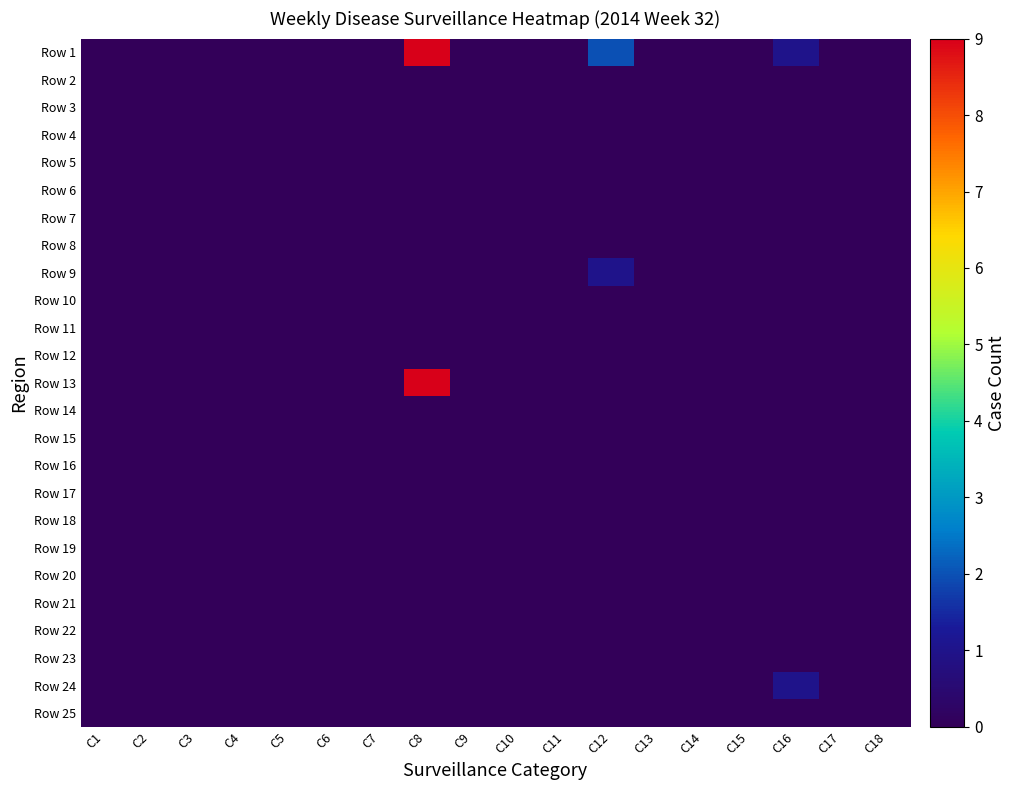

Reading left to right, extract all data points from this chart.

Row 1: C1=0	C2=0	C3=0	C4=0	C5=0	C6=0	C7=0	C8=9	C9=0	C10=0	C11=0	C12=2	C13=0	C14=0	C15=0	C16=1	C17=0	C18=0
Row 2: C1=0	C2=0	C3=0	C4=0	C5=0	C6=0	C7=0	C8=0	C9=0	C10=0	C11=0	C12=0	C13=0	C14=0	C15=0	C16=0	C17=0	C18=0
Row 3: C1=0	C2=0	C3=0	C4=0	C5=0	C6=0	C7=0	C8=0	C9=0	C10=0	C11=0	C12=0	C13=0	C14=0	C15=0	C16=0	C17=0	C18=0
Row 4: C1=0	C2=0	C3=0	C4=0	C5=0	C6=0	C7=0	C8=0	C9=0	C10=0	C11=0	C12=0	C13=0	C14=0	C15=0	C16=0	C17=0	C18=0
Row 5: C1=0	C2=0	C3=0	C4=0	C5=0	C6=0	C7=0	C8=0	C9=0	C10=0	C11=0	C12=0	C13=0	C14=0	C15=0	C16=0	C17=0	C18=0
Row 6: C1=0	C2=0	C3=0	C4=0	C5=0	C6=0	C7=0	C8=0	C9=0	C10=0	C11=0	C12=0	C13=0	C14=0	C15=0	C16=0	C17=0	C18=0
Row 7: C1=0	C2=0	C3=0	C4=0	C5=0	C6=0	C7=0	C8=0	C9=0	C10=0	C11=0	C12=0	C13=0	C14=0	C15=0	C16=0	C17=0	C18=0
Row 8: C1=0	C2=0	C3=0	C4=0	C5=0	C6=0	C7=0	C8=0	C9=0	C10=0	C11=0	C12=0	C13=0	C14=0	C15=0	C16=0	C17=0	C18=0
Row 9: C1=0	C2=0	C3=0	C4=0	C5=0	C6=0	C7=0	C8=0	C9=0	C10=0	C11=0	C12=1	C13=0	C14=0	C15=0	C16=0	C17=0	C18=0
Row 10: C1=0	C2=0	C3=0	C4=0	C5=0	C6=0	C7=0	C8=0	C9=0	C10=0	C11=0	C12=0	C13=0	C14=0	C15=0	C16=0	C17=0	C18=0
Row 11: C1=0	C2=0	C3=0	C4=0	C5=0	C6=0	C7=0	C8=0	C9=0	C10=0	C11=0	C12=0	C13=0	C14=0	C15=0	C16=0	C17=0	C18=0
Row 12: C1=0	C2=0	C3=0	C4=0	C5=0	C6=0	C7=0	C8=0	C9=0	C10=0	C11=0	C12=0	C13=0	C14=0	C15=0	C16=0	C17=0	C18=0
Row 13: C1=0	C2=0	C3=0	C4=0	C5=0	C6=0	C7=0	C8=9	C9=0	C10=0	C11=0	C12=0	C13=0	C14=0	C15=0	C16=0	C17=0	C18=0
Row 14: C1=0	C2=0	C3=0	C4=0	C5=0	C6=0	C7=0	C8=0	C9=0	C10=0	C11=0	C12=0	C13=0	C14=0	C15=0	C16=0	C17=0	C18=0
Row 15: C1=0	C2=0	C3=0	C4=0	C5=0	C6=0	C7=0	C8=0	C9=0	C10=0	C11=0	C12=0	C13=0	C14=0	C15=0	C16=0	C17=0	C18=0
Row 16: C1=0	C2=0	C3=0	C4=0	C5=0	C6=0	C7=0	C8=0	C9=0	C10=0	C11=0	C12=0	C13=0	C14=0	C15=0	C16=0	C17=0	C18=0
Row 17: C1=0	C2=0	C3=0	C4=0	C5=0	C6=0	C7=0	C8=0	C9=0	C10=0	C11=0	C12=0	C13=0	C14=0	C15=0	C16=0	C17=0	C18=0
Row 18: C1=0	C2=0	C3=0	C4=0	C5=0	C6=0	C7=0	C8=0	C9=0	C10=0	C11=0	C12=0	C13=0	C14=0	C15=0	C16=0	C17=0	C18=0
Row 19: C1=0	C2=0	C3=0	C4=0	C5=0	C6=0	C7=0	C8=0	C9=0	C10=0	C11=0	C12=0	C13=0	C14=0	C15=0	C16=0	C17=0	C18=0
Row 20: C1=0	C2=0	C3=0	C4=0	C5=0	C6=0	C7=0	C8=0	C9=0	C10=0	C11=0	C12=0	C13=0	C14=0	C15=0	C16=0	C17=0	C18=0
Row 21: C1=0	C2=0	C3=0	C4=0	C5=0	C6=0	C7=0	C8=0	C9=0	C10=0	C11=0	C12=0	C13=0	C14=0	C15=0	C16=0	C17=0	C18=0
Row 22: C1=0	C2=0	C3=0	C4=0	C5=0	C6=0	C7=0	C8=0	C9=0	C10=0	C11=0	C12=0	C13=0	C14=0	C15=0	C16=0	C17=0	C18=0
Row 23: C1=0	C2=0	C3=0	C4=0	C5=0	C6=0	C7=0	C8=0	C9=0	C10=0	C11=0	C12=0	C13=0	C14=0	C15=0	C16=0	C17=0	C18=0
Row 24: C1=0	C2=0	C3=0	C4=0	C5=0	C6=0	C7=0	C8=0	C9=0	C10=0	C11=0	C12=0	C13=0	C14=0	C15=0	C16=1	C17=0	C18=0
Row 25: C1=0	C2=0	C3=0	C4=0	C5=0	C6=0	C7=0	C8=0	C9=0	C10=0	C11=0	C12=0	C13=0	C14=0	C15=0	C16=0	C17=0	C18=0